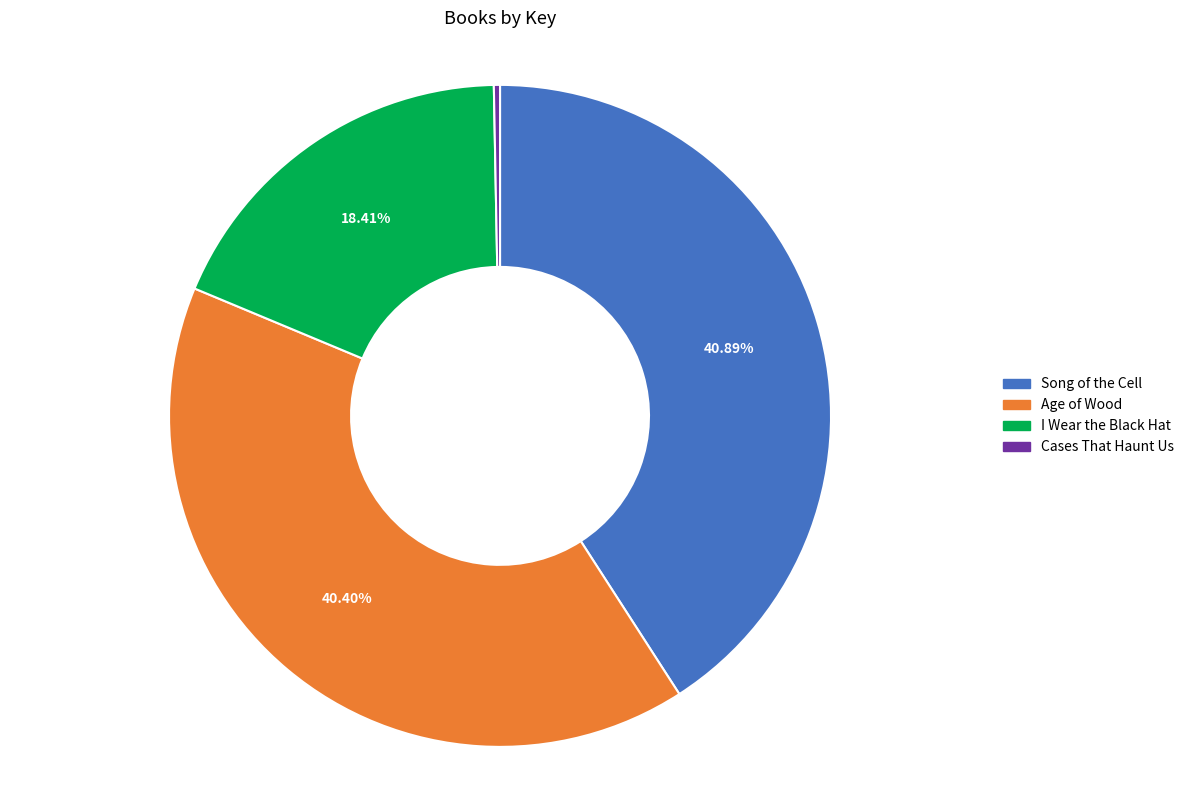

To the nearest percent, what portion does Song of the Cell represent?

41%